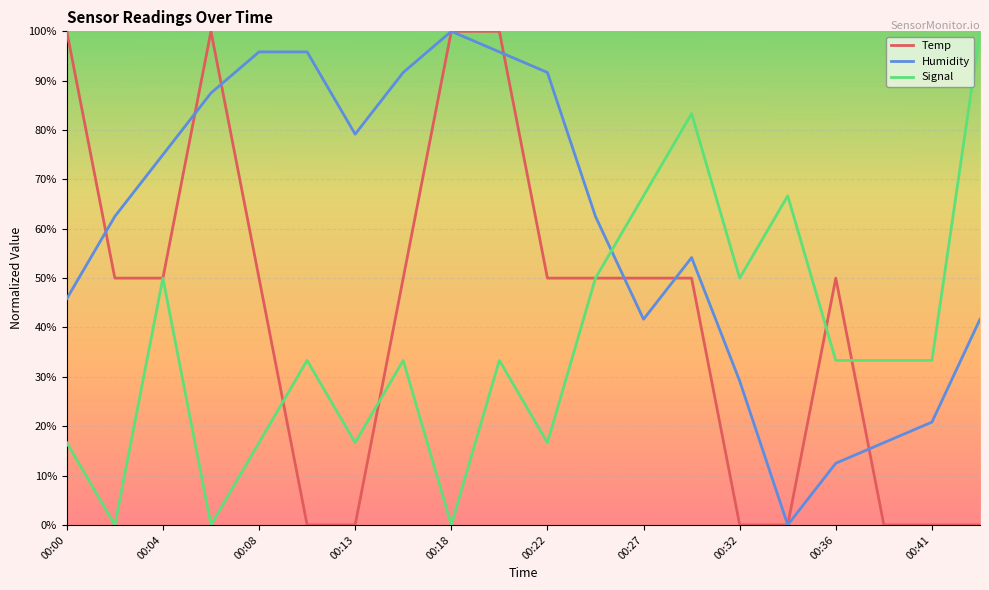

What is the maximum value for Signal?

100.0